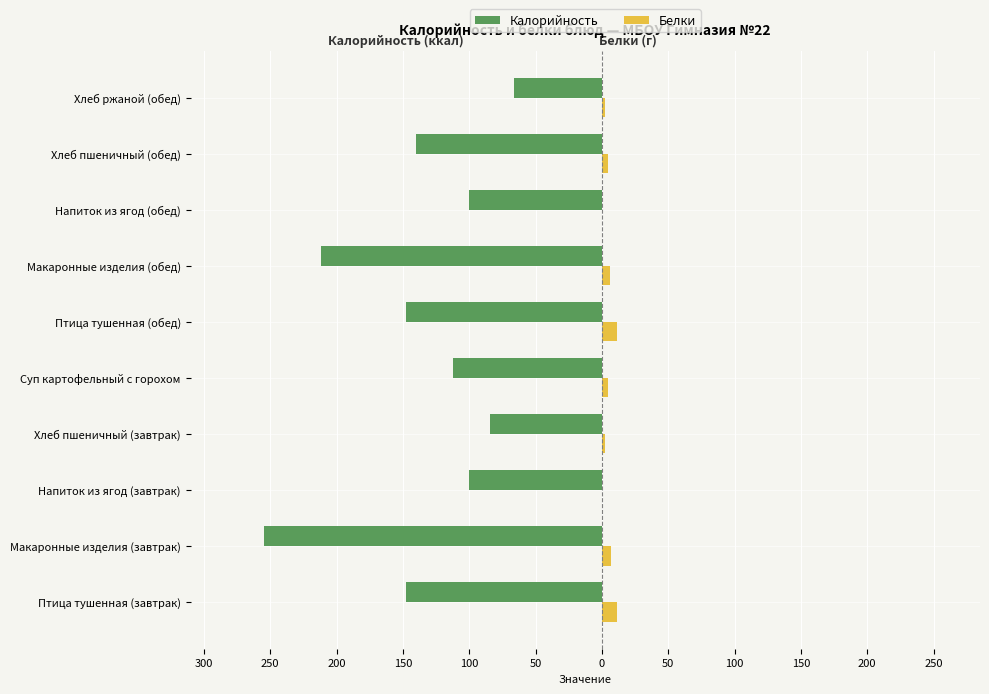

What are all the series names shown in the legend?

Калорийность, Белки